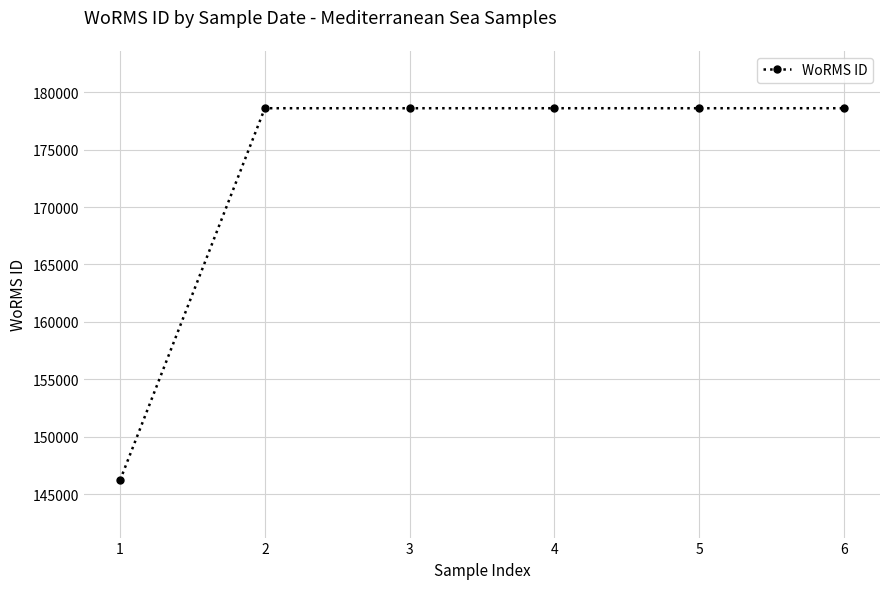

Read the value at 3.

178599